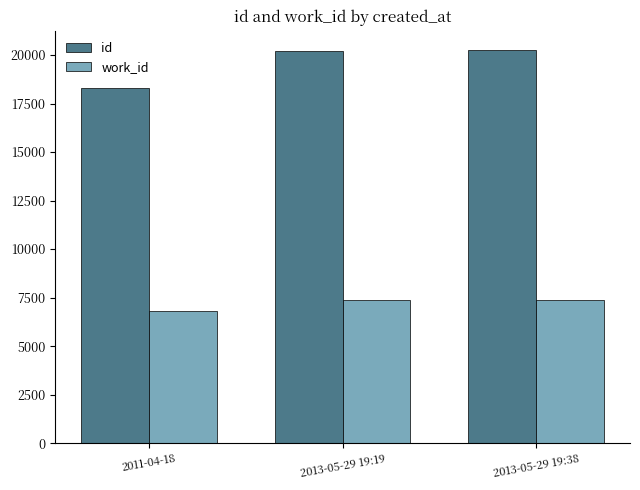

At how many categories does at least one series exceed 15037?

3